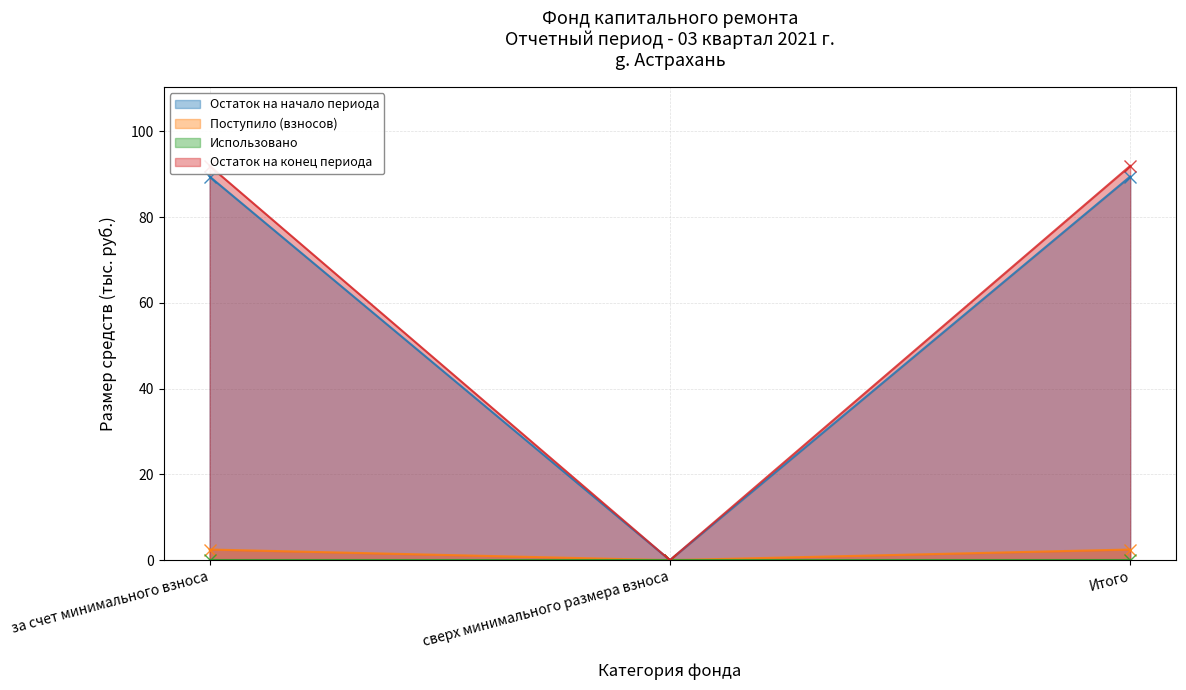

True or false: Поступило (взносов) has a value of 1.2 at сверх минимального размера взноса.

False